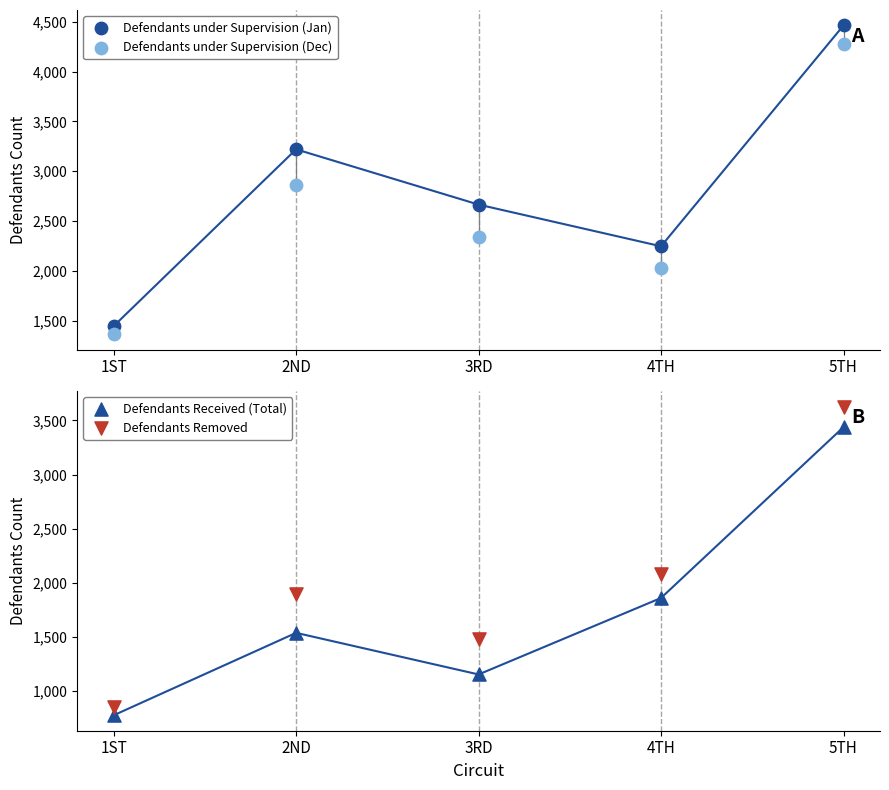

Which series contains the lowest Y value?

Defendants Received (Total)